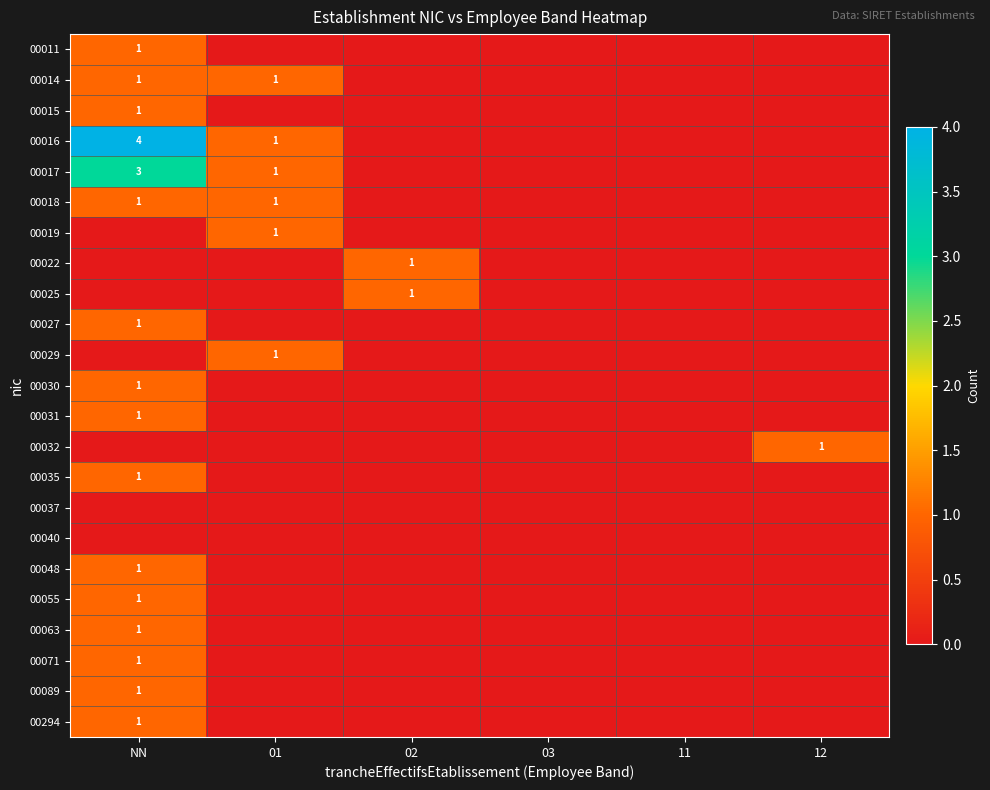

True or false: 00016 has a value of 2 at NN.

False